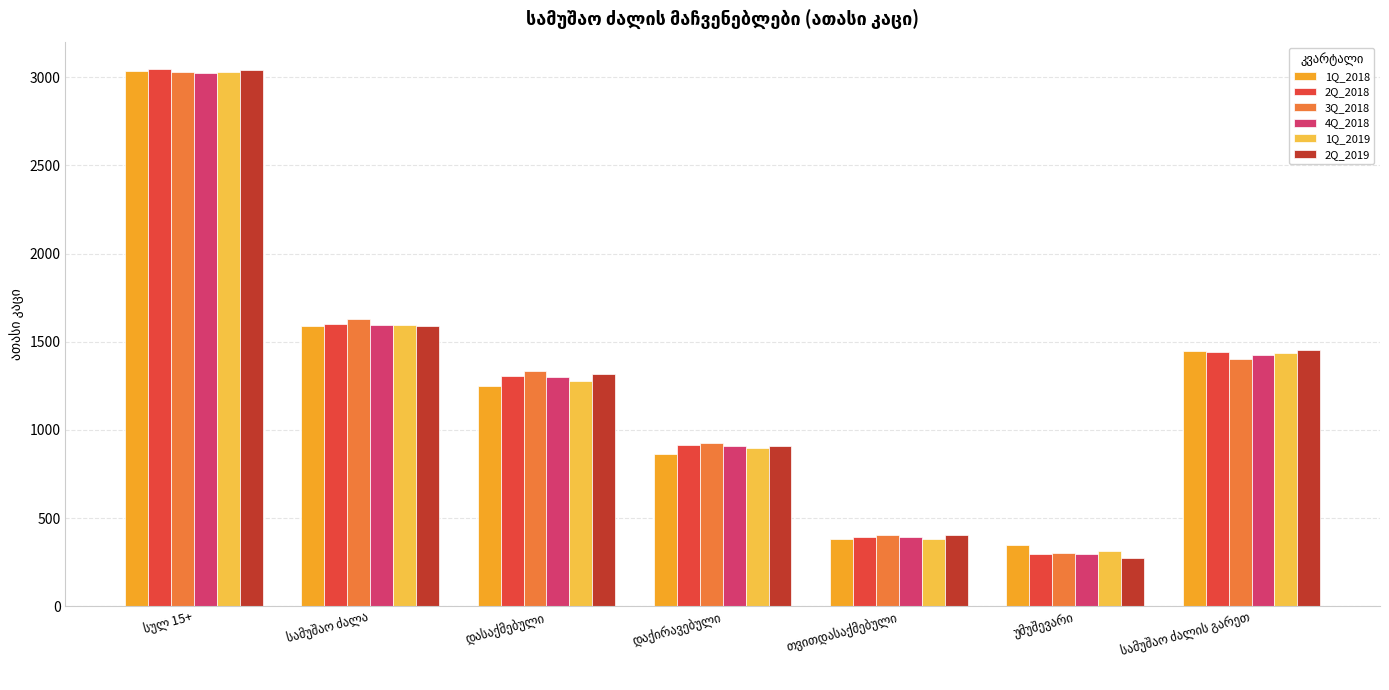

What is the lowest value of the 1Q_2018 series?

345.6